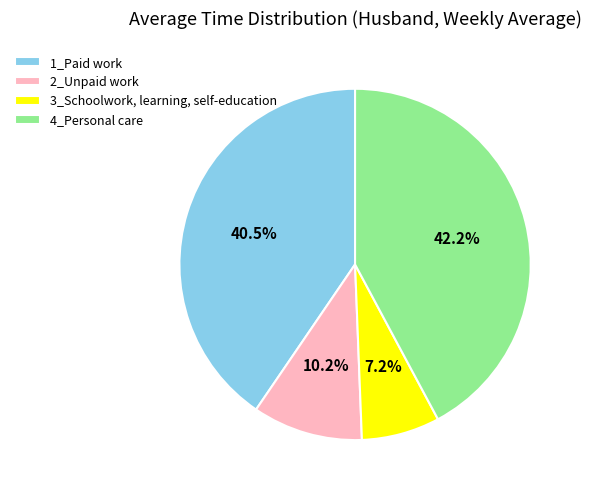

Which category has the smallest portion of the pie?

3_Schoolwork, learning, self-education